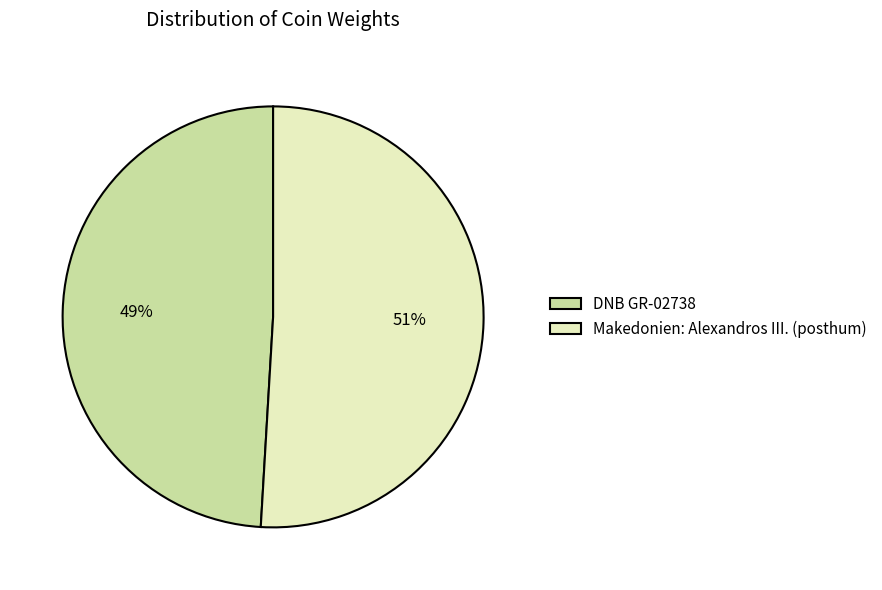

Rank the categories by value from lowest to highest.

DNB GR-02738, Makedonien: Alexandros III. (posthum)